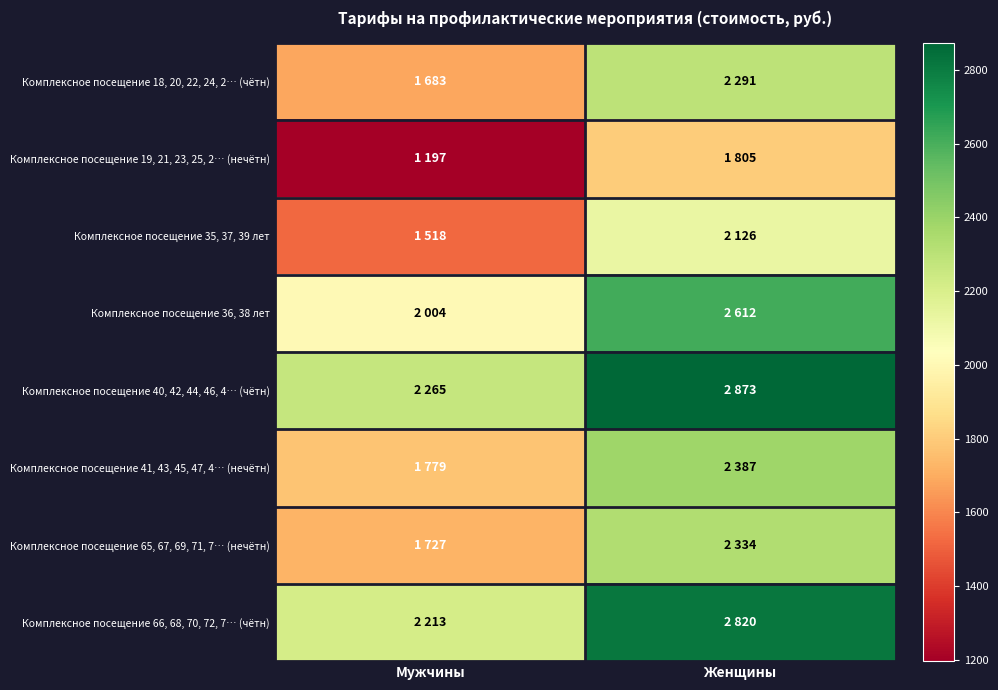

What is the spread (max minus min) of values at Мужчины?

1068